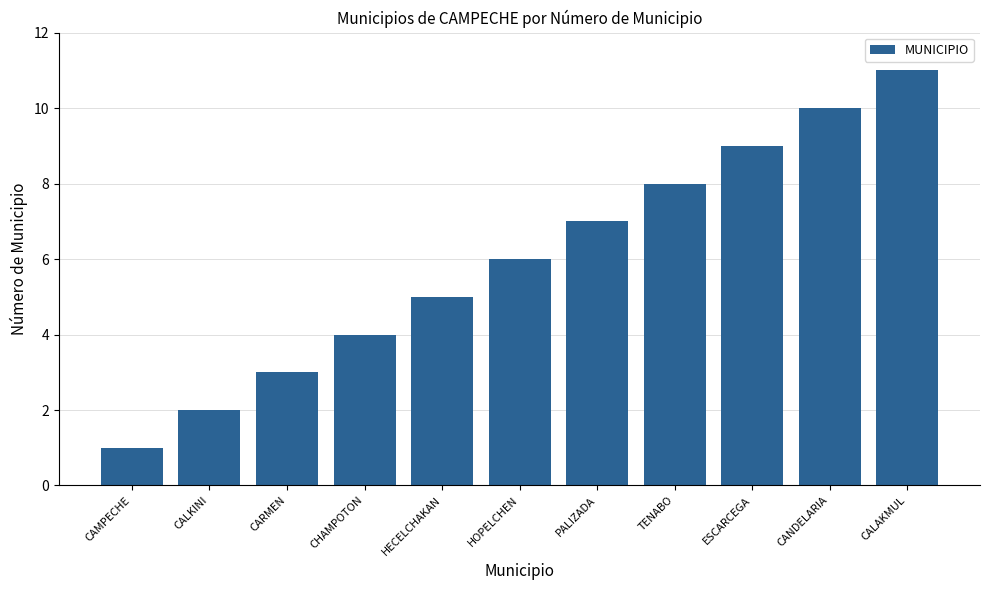

What is the smallest value displayed?

1